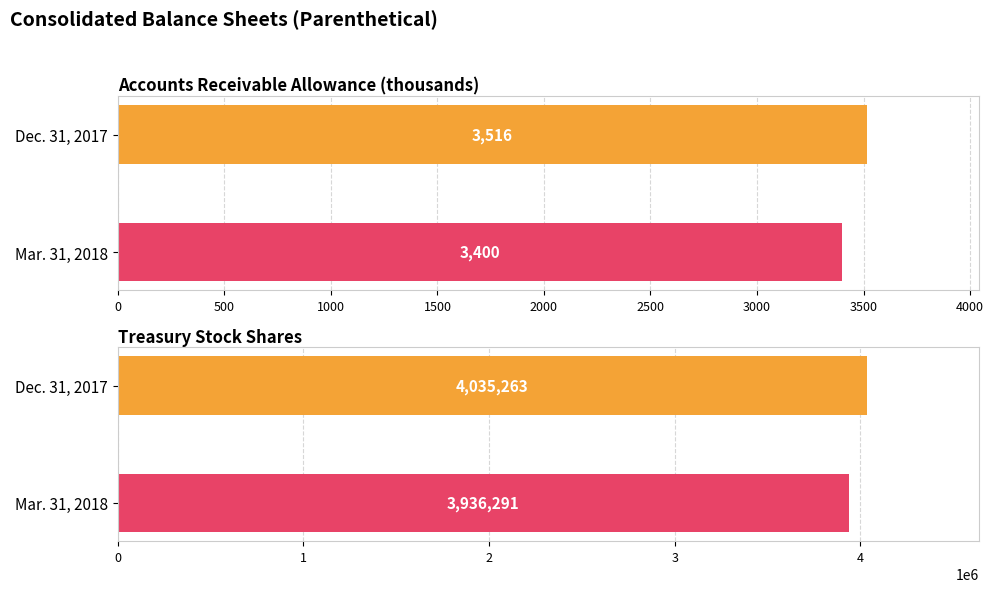

Is it true that Accounts Receivable Allowance (thousands) equals 2344 at Mar. 31, 2018?

False